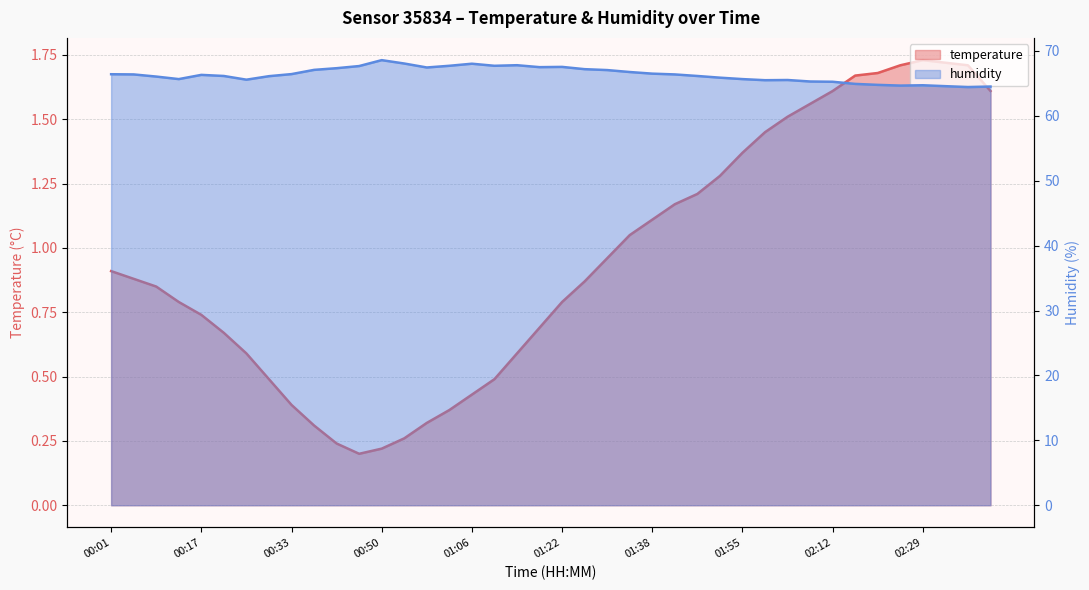

Rank the series by their average value, from highest to lowest.

humidity, temperature